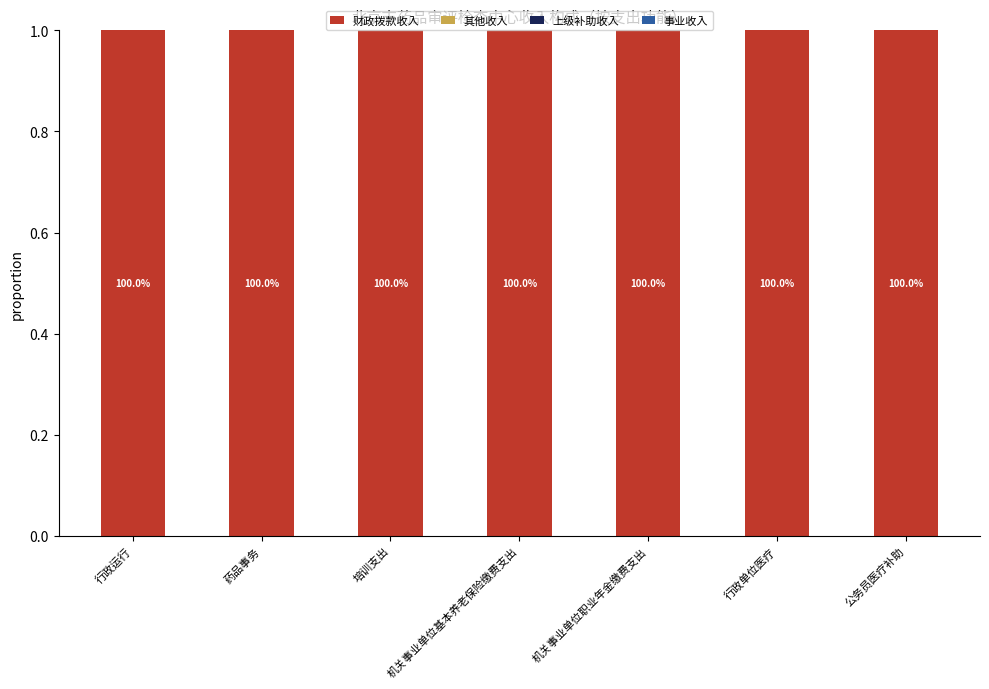

How many bars are there in each group?

4